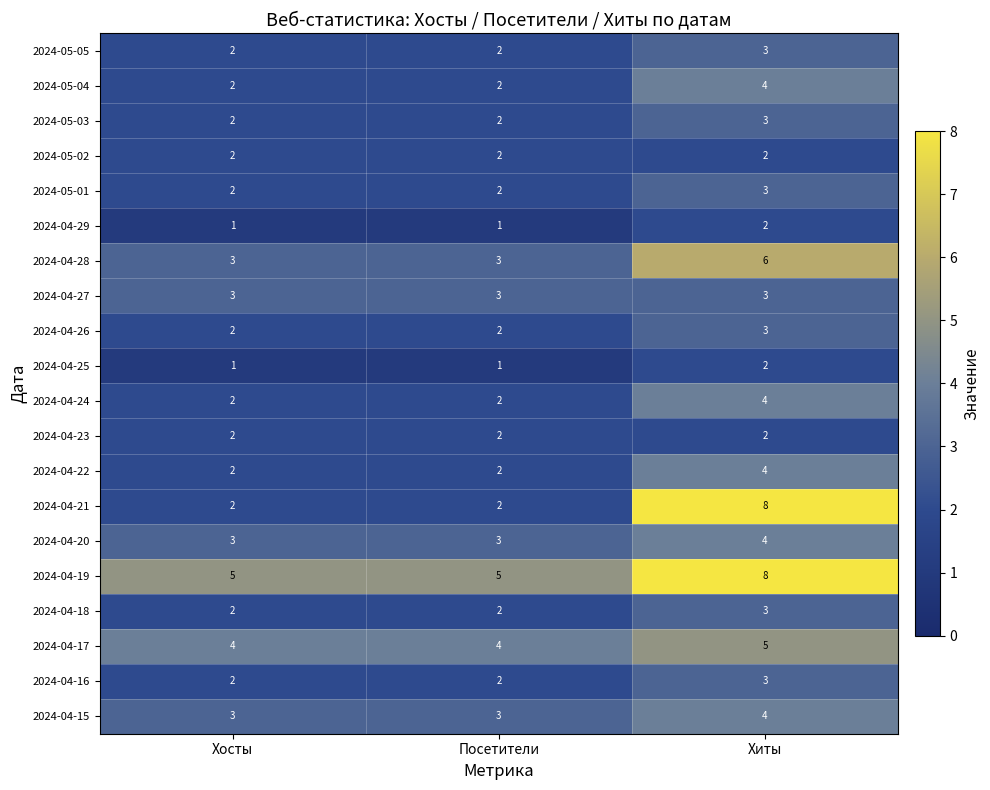

What is the sum of the 2024-05-04 values at Хиты and Хосты?

6